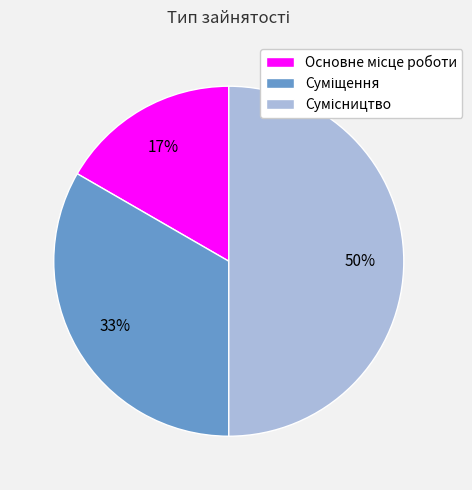

To the nearest percent, what is the difference between the largest and smallest slice percentages?

33%